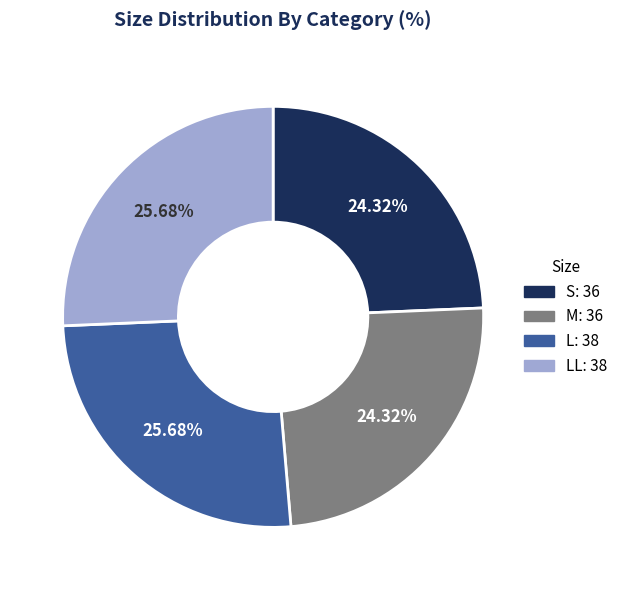

Is there any slice that represents more than half of the pie?

No